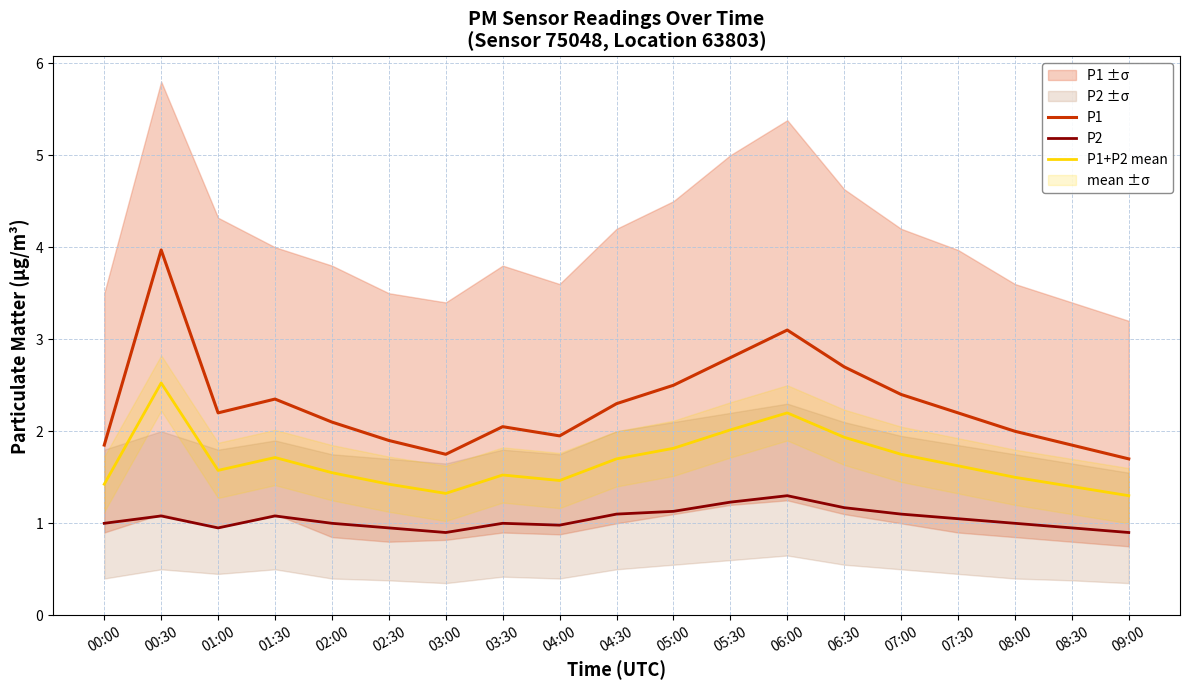

Reading left to right, list all the values displayed in this chart.

P1: 00:00=1.9	00:30=4.0	01:00=2.2	01:30=2.4	02:00=2.1	02:30=1.9	03:00=1.8	03:30=2.0	04:00=1.9	04:30=2.3	05:00=2.5	05:30=2.8	06:00=3.1	06:30=2.7	07:00=2.4	07:30=2.2	08:00=2.0	08:30=1.9	09:00=1.7
P2: 00:00=1.0	00:30=1.1	01:00=0.9	01:30=1.1	02:00=1.0	02:30=0.9	03:00=0.9	03:30=1.0	04:00=1.0	04:30=1.1	05:00=1.1	05:30=1.2	06:00=1.3	06:30=1.2	07:00=1.1	07:30=1.1	08:00=1.0	08:30=0.9	09:00=0.9
P1+P2 mean: 00:00=1.4	00:30=2.5	01:00=1.6	01:30=1.7	02:00=1.6	02:30=1.4	03:00=1.3	03:30=1.5	04:00=1.5	04:30=1.7	05:00=1.8	05:30=2.0	06:00=2.2	06:30=1.9	07:00=1.8	07:30=1.6	08:00=1.5	08:30=1.4	09:00=1.3